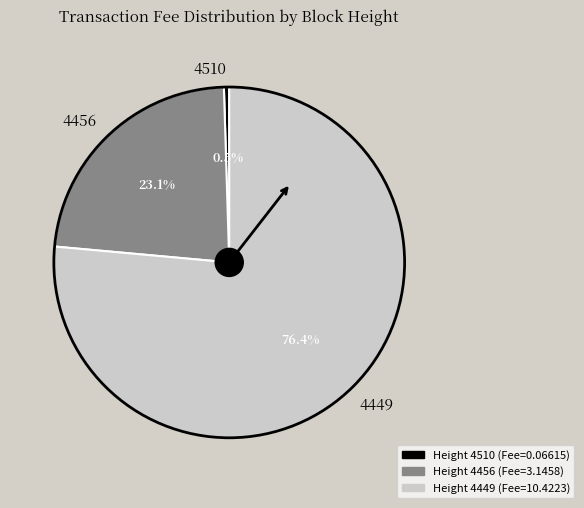

Rank the categories by value from highest to lowest.

4449, 4456, 4510